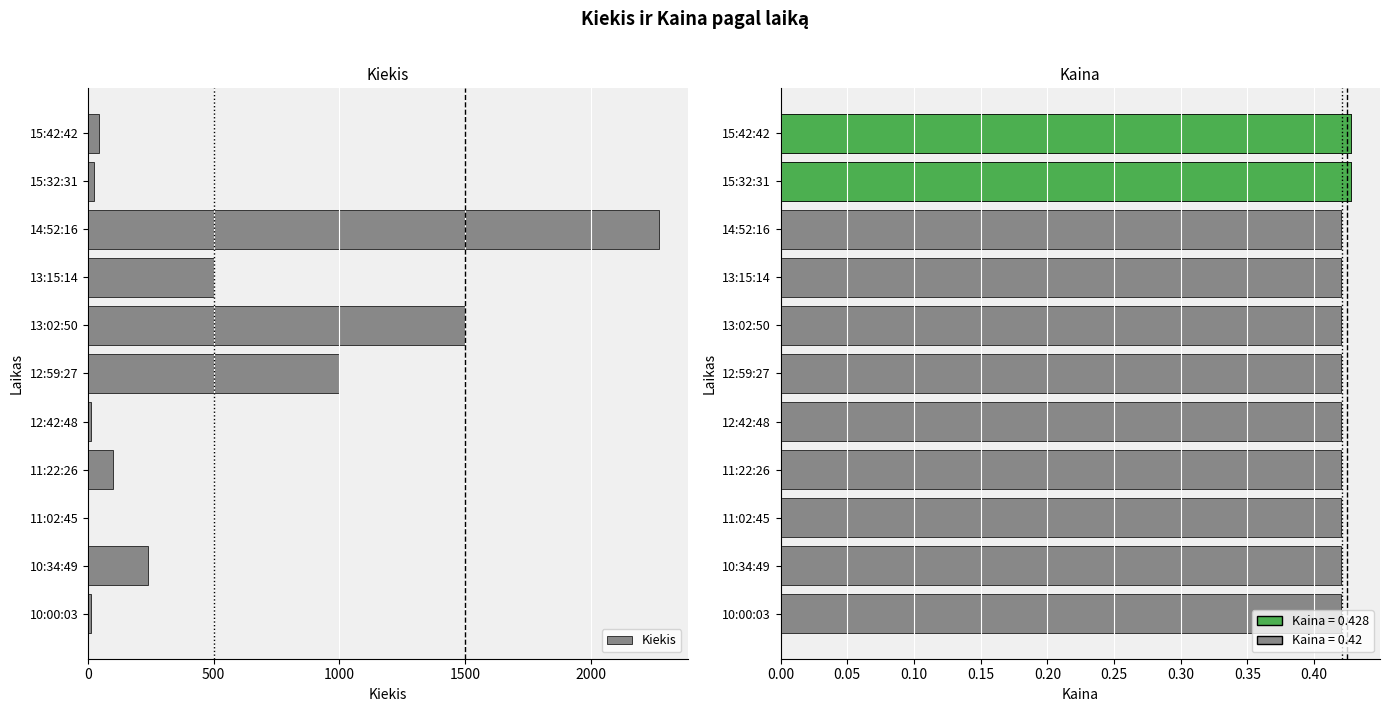

How many categories are shown in the chart?

11